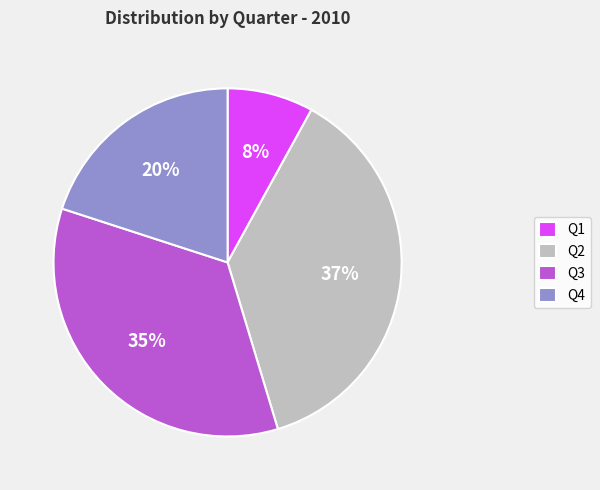

Does any single category account for the majority?

No